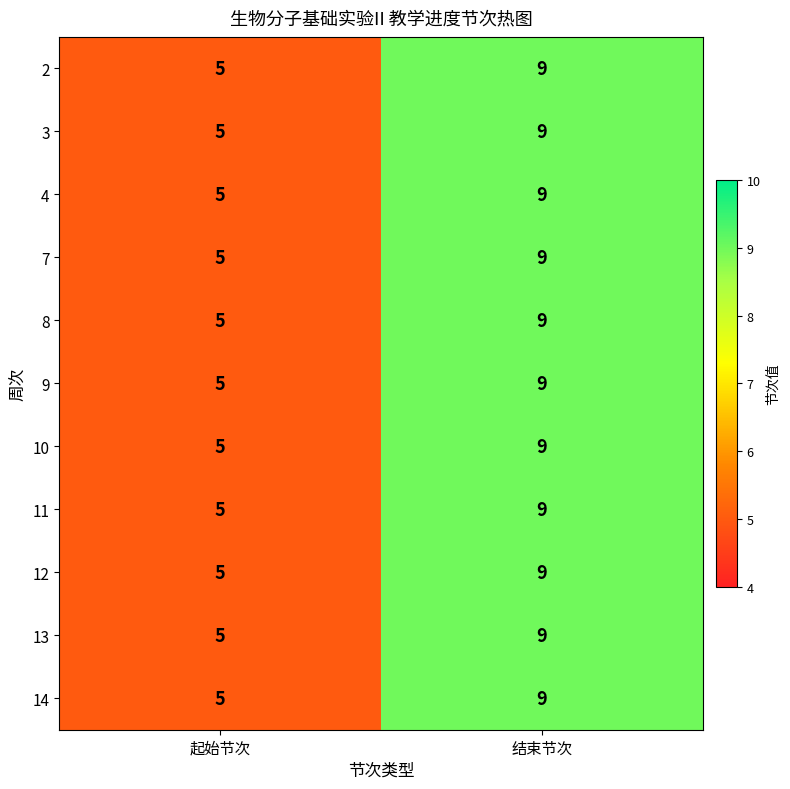

Reading left to right, transcribe all the data shown in this chart.

2: 起始节次=5	结束节次=9
3: 起始节次=5	结束节次=9
4: 起始节次=5	结束节次=9
7: 起始节次=5	结束节次=9
8: 起始节次=5	结束节次=9
9: 起始节次=5	结束节次=9
10: 起始节次=5	结束节次=9
11: 起始节次=5	结束节次=9
12: 起始节次=5	结束节次=9
13: 起始节次=5	结束节次=9
14: 起始节次=5	结束节次=9